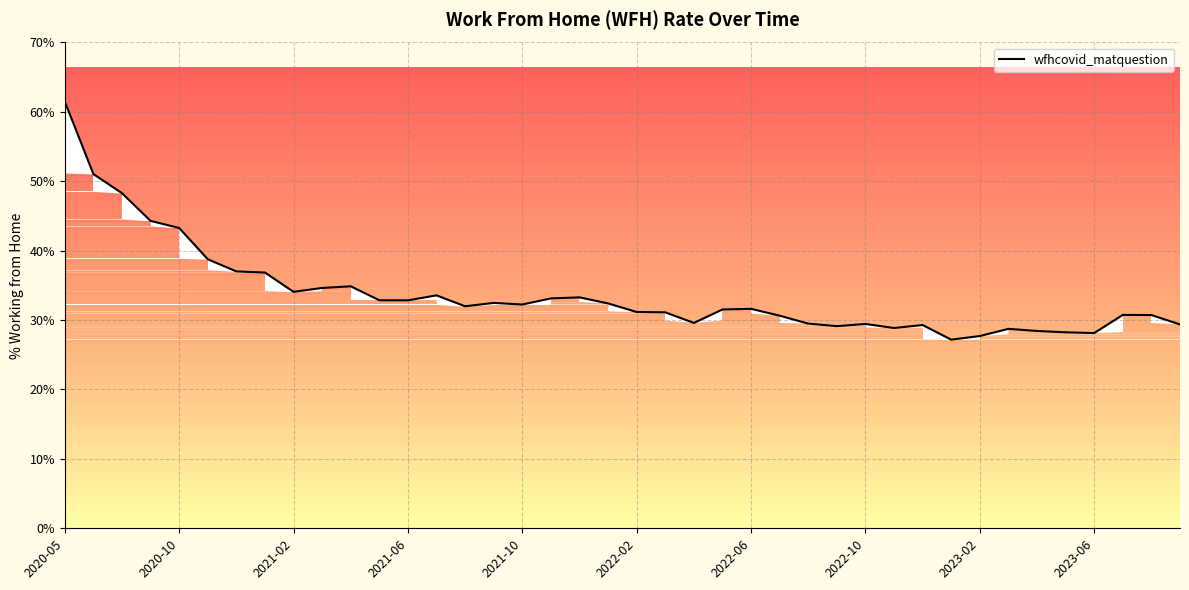

What is the minimum value for wfhcovid_matquestion?

27.2